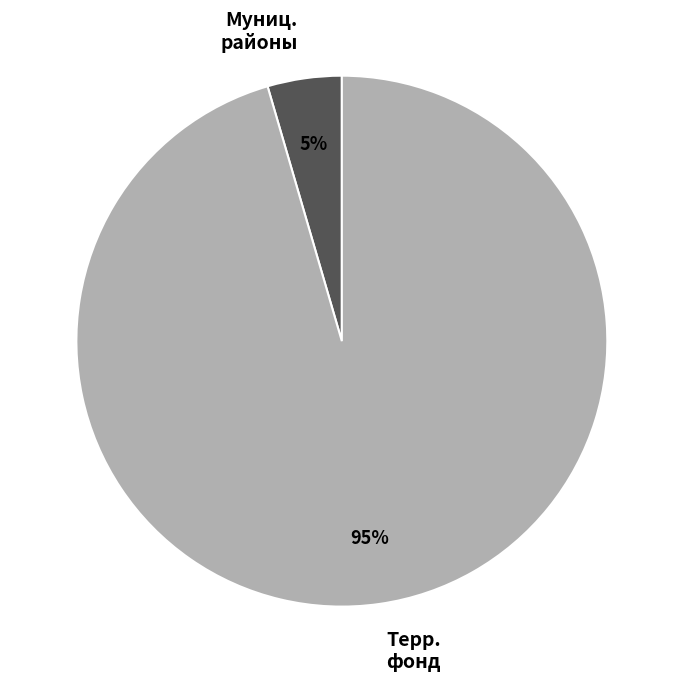

To the nearest percent, what portion does Муниц. районы represent?

5%